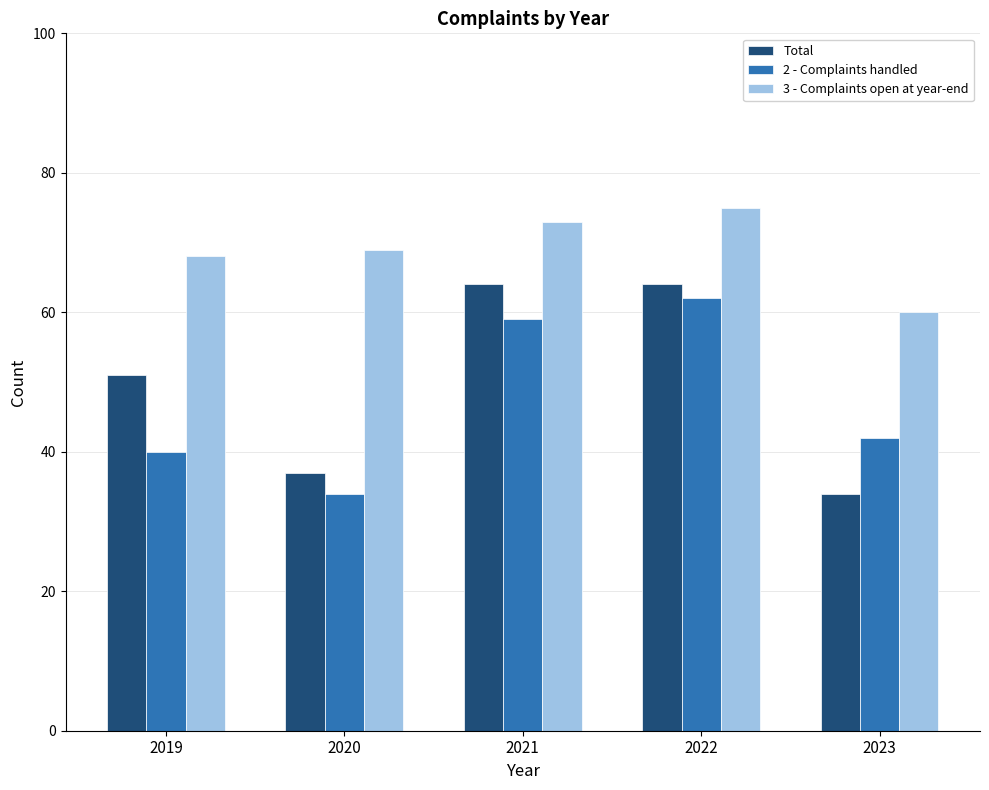

What is the difference between the maximum and minimum values in the 3 - Complaints open at year-end series?

15